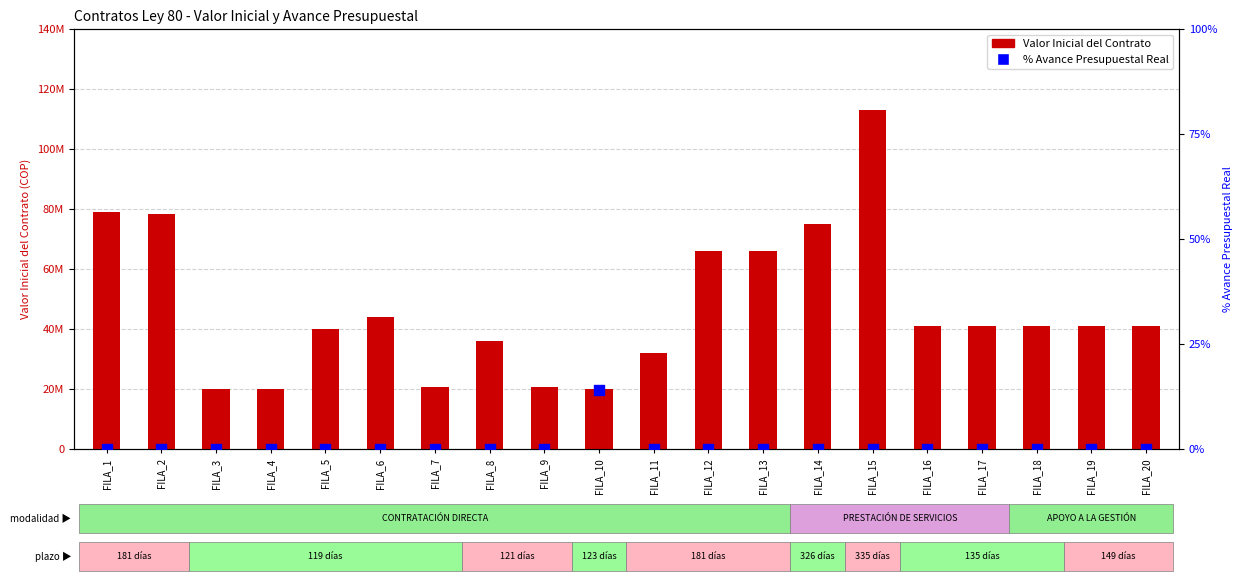

At which category is the sum across all series the highest?

FILA_15